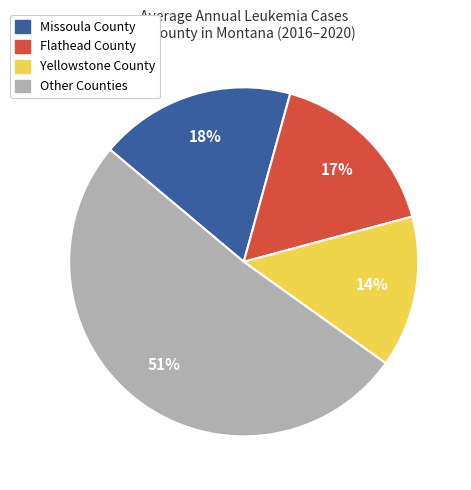

Approximately how many times larger is the value at Other Counties compared to Yellowstone County?

3.6